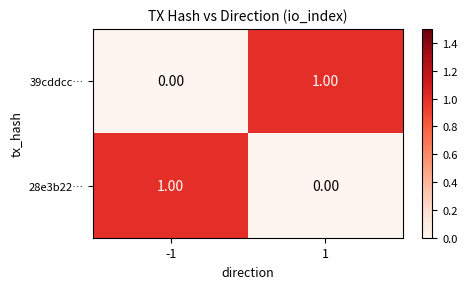

Rank the categories by 39cddcc… value from highest to lowest.

1, -1